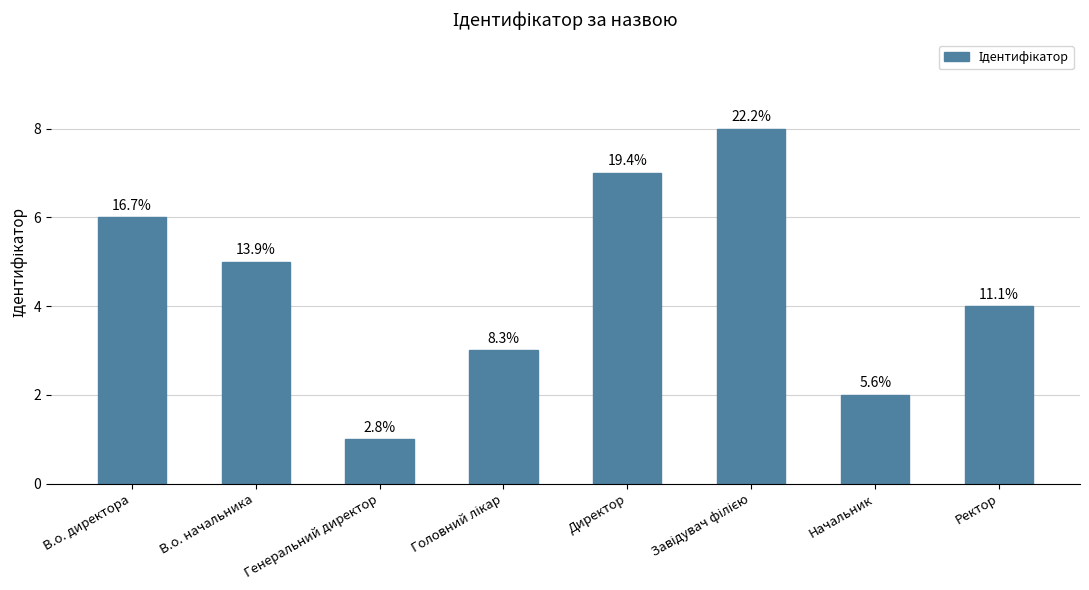

Rank the categories by value from highest to lowest.

Завідувач філією, Директор, В.о. директора, В.о. начальника, Ректор, Головний лікар, Начальник, Генеральний директор